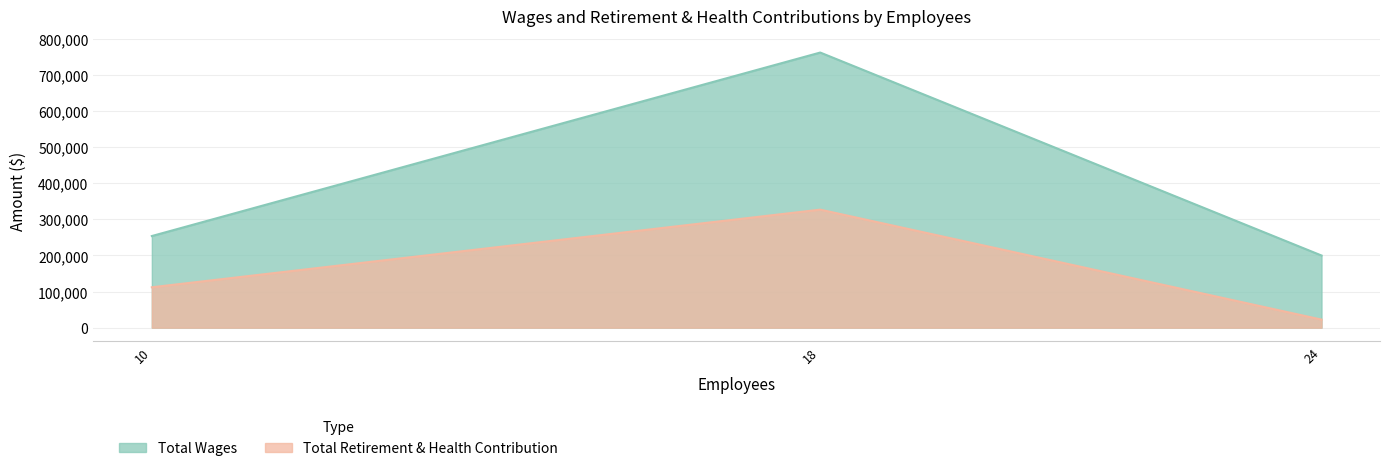

Between 10 and 24, which is larger?

10